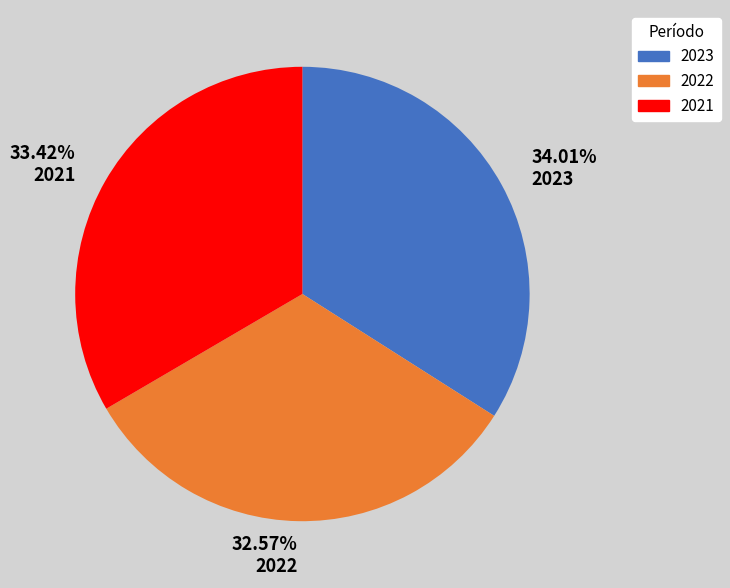

How many slices are in this pie chart?

3